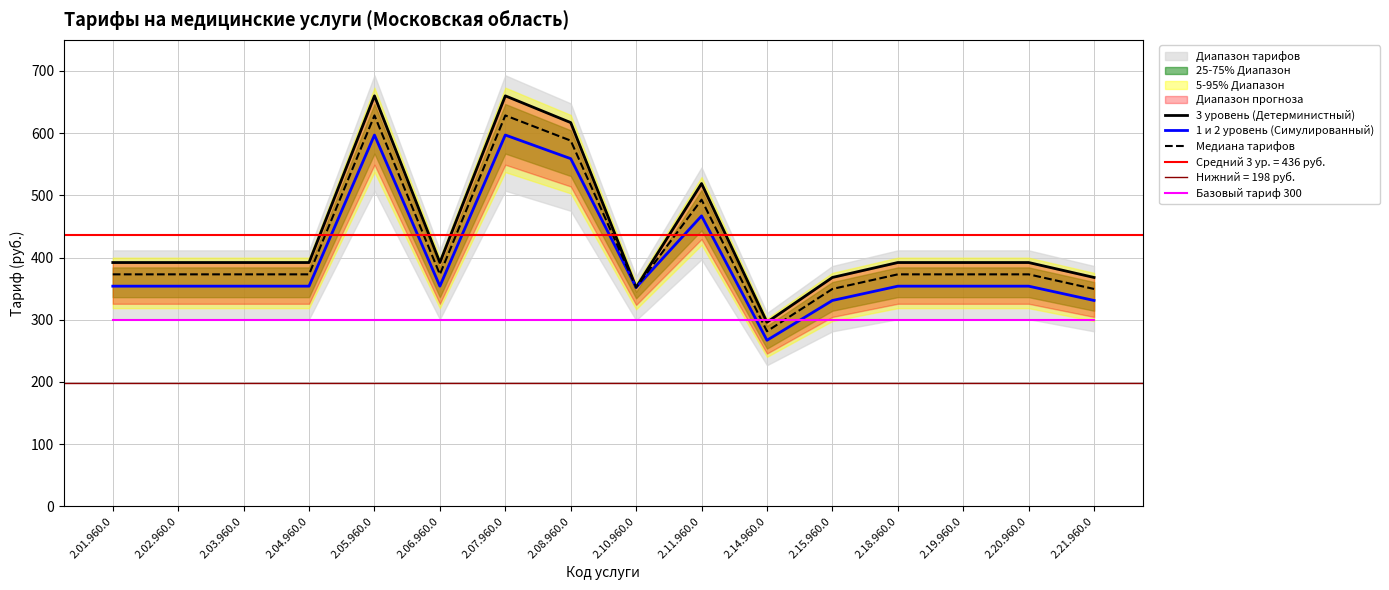

Is it true that Медиана тарифов equals 621.9 at 2.01.960.0?

False